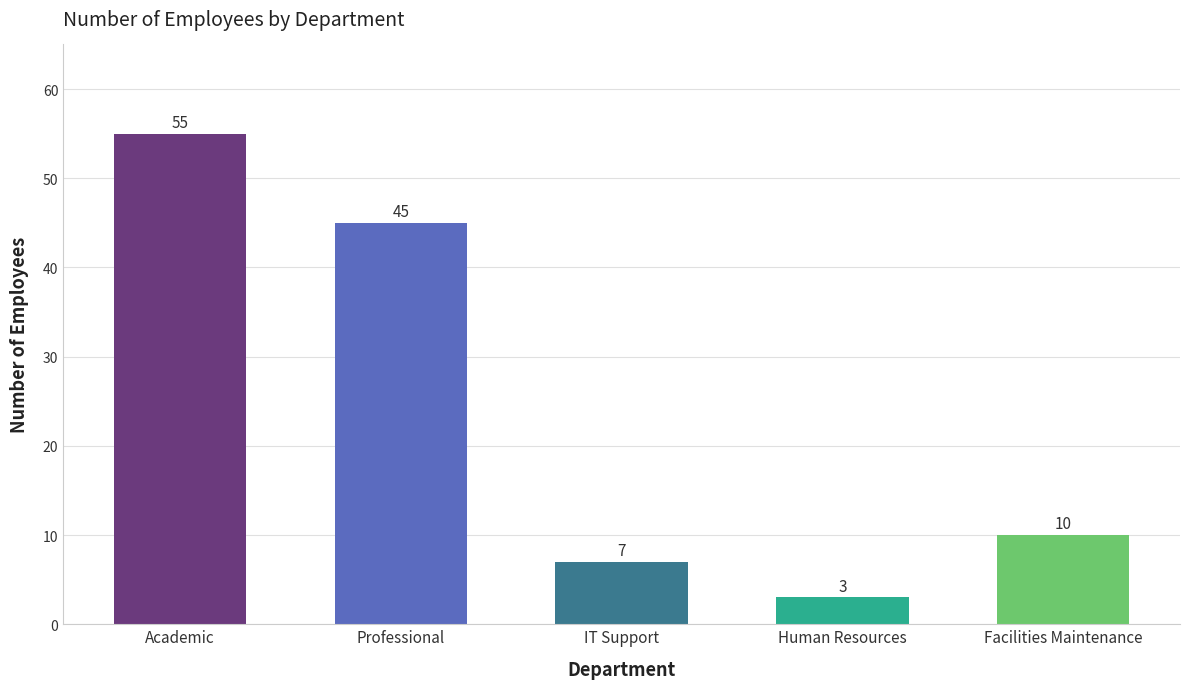

What is the minimum value shown in the chart?

3